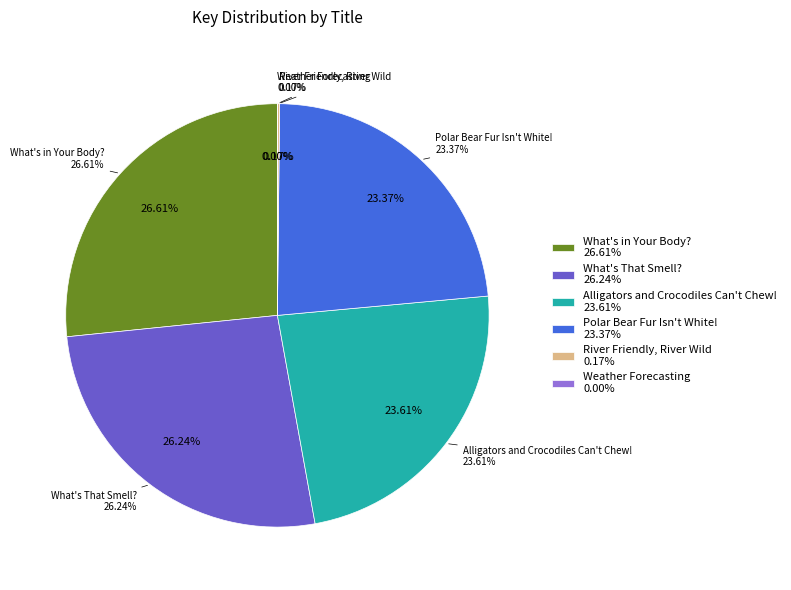

Which slice is the largest?

What's in Your Body?